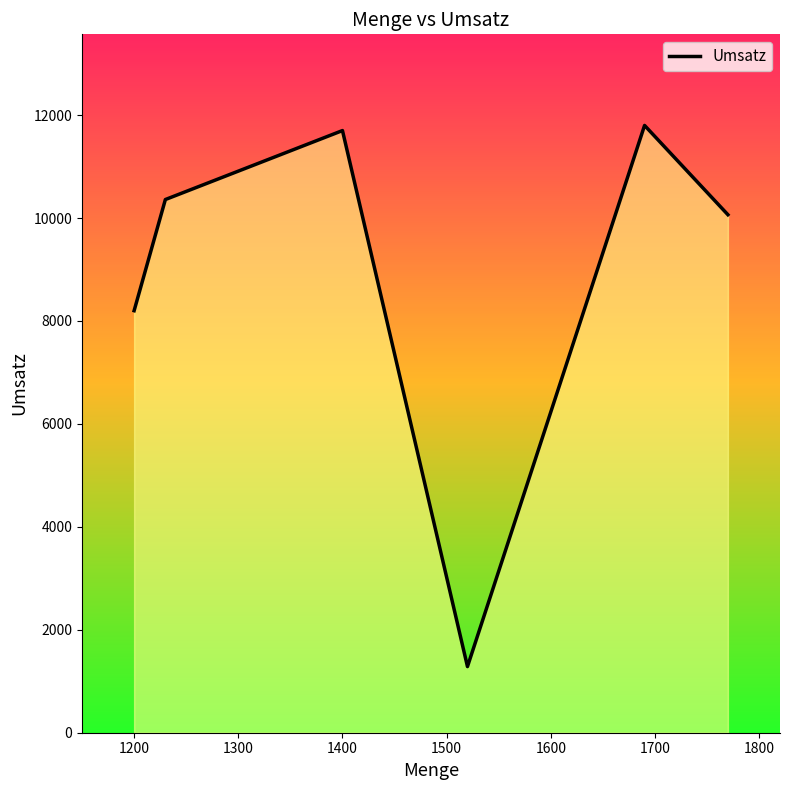

True or false: the data has more than 0 interior local peaks.

True